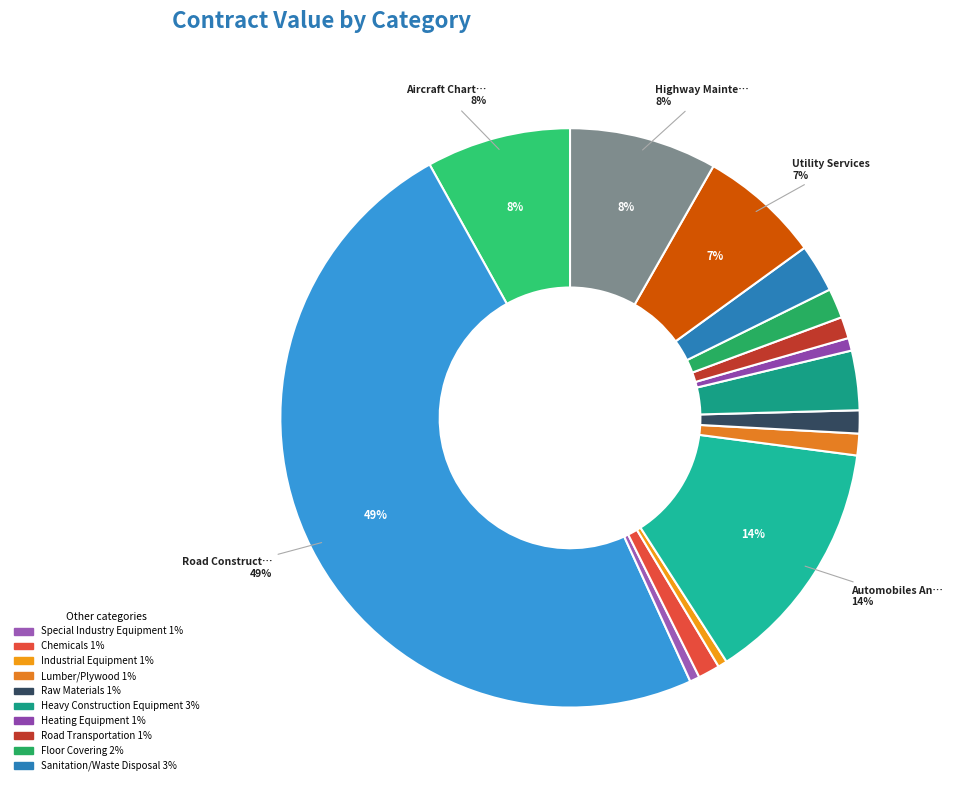

Count the number of slices in the pie.

15